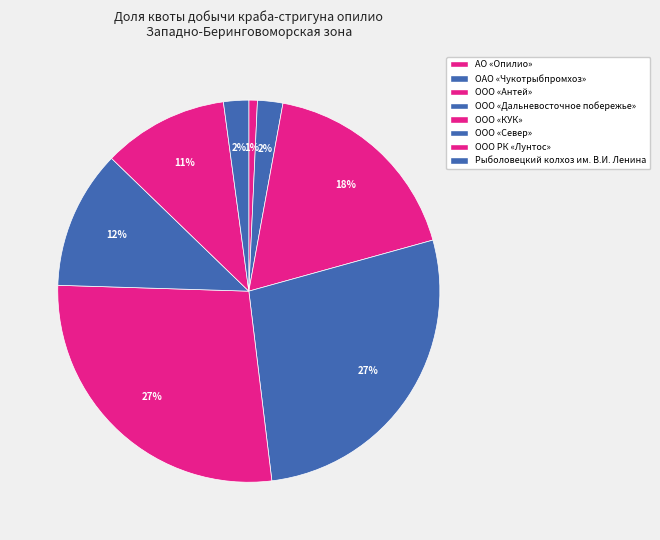

Does ОАО «Чукотрыбпромхоз» represent more than half of the total?

No